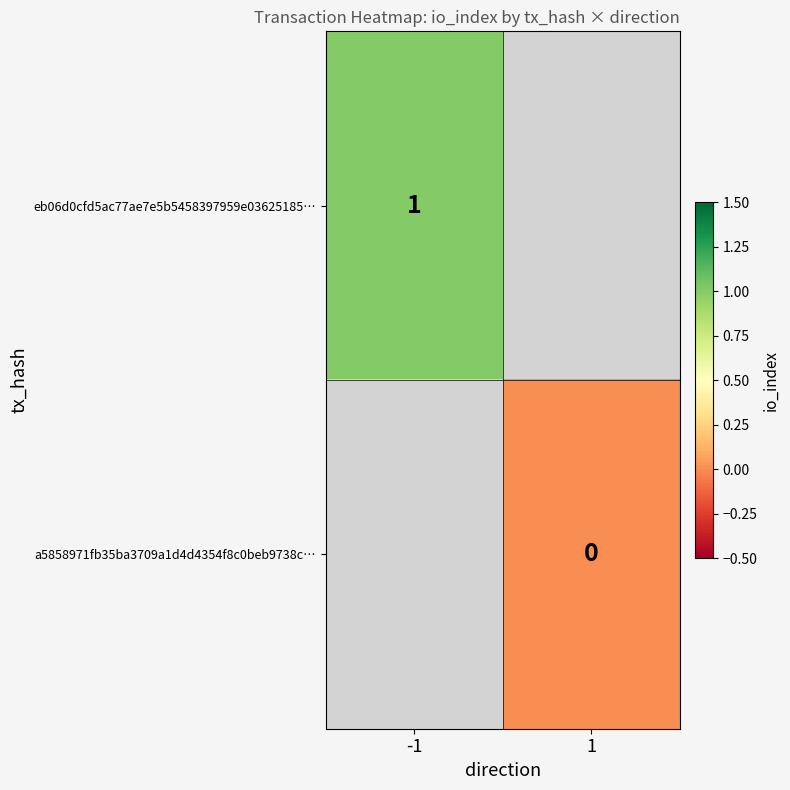

How many data points does each series have?

2